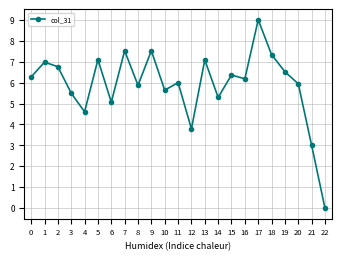

How many lines are shown in the chart?

1